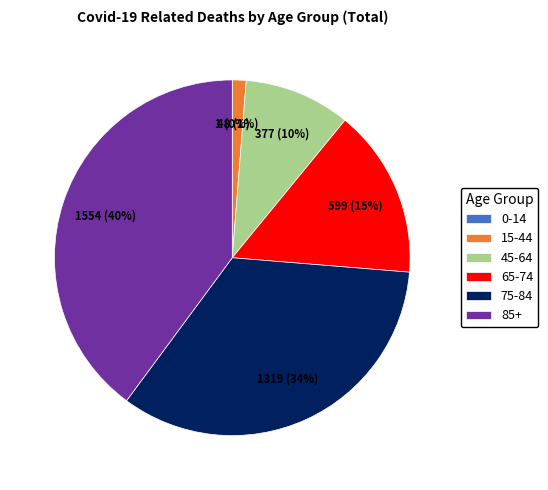

To the nearest percent, what percentage of the pie is 75-84?

34%